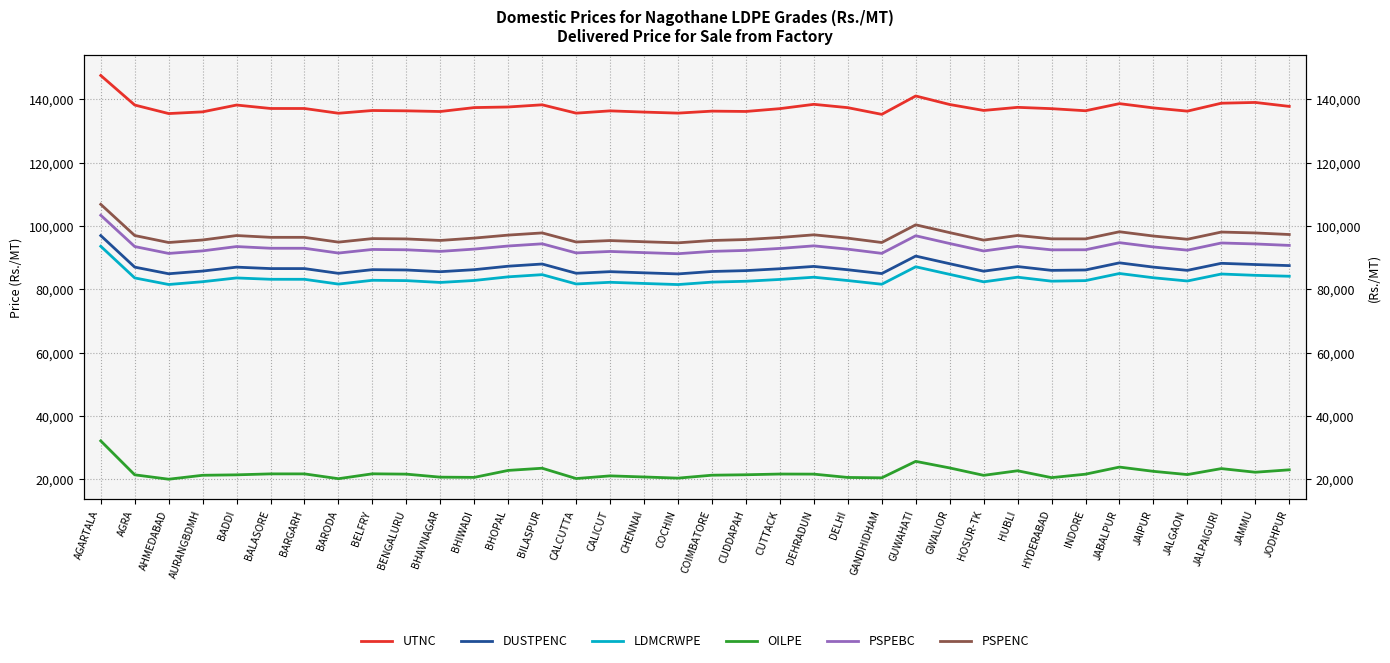

Which has a higher value, DEHRADUN or GANDHIDHAM?

DEHRADUN